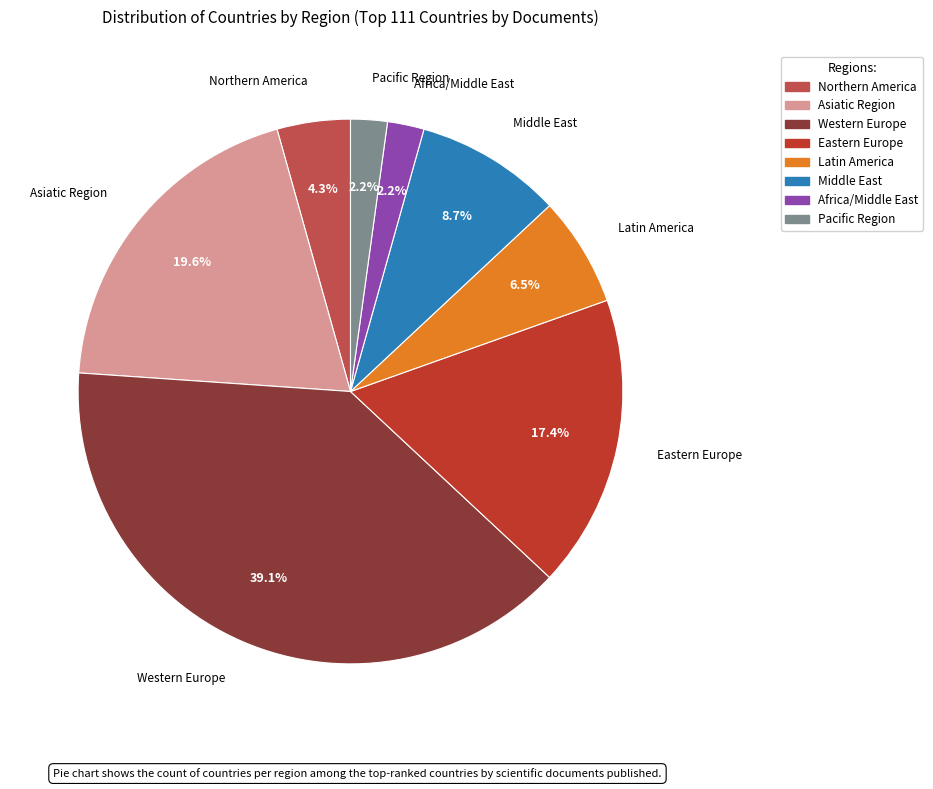

Do Pacific Region and Asiatic Region together represent more than half of the pie?

No